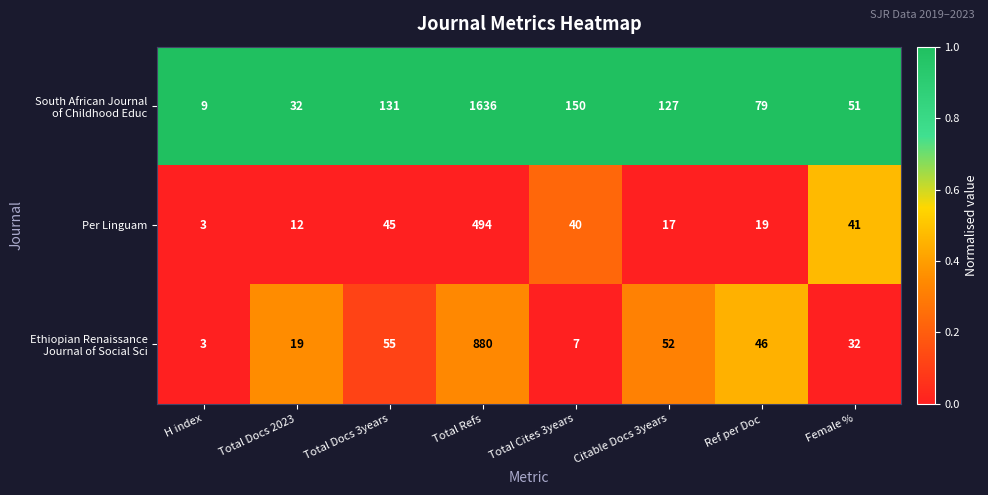

What is the total value across all series at Total Docs 3years?

231